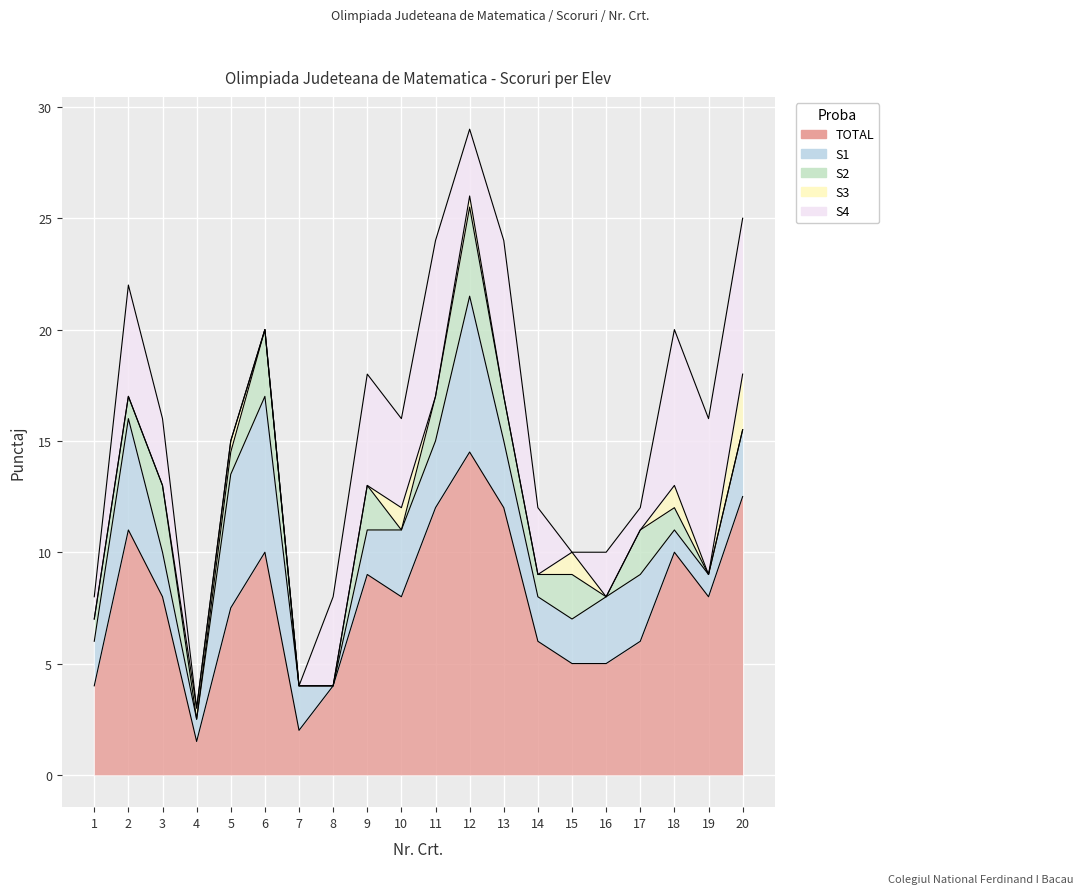

What is the value of the S4 point at the 14th from the left?

3.0